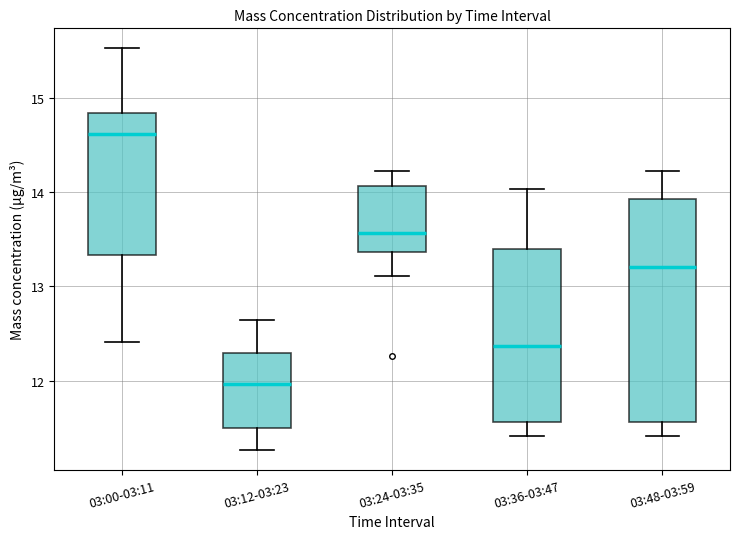

Which box is the tallest, from its lower edge to its upper edge?

03:48-03:59